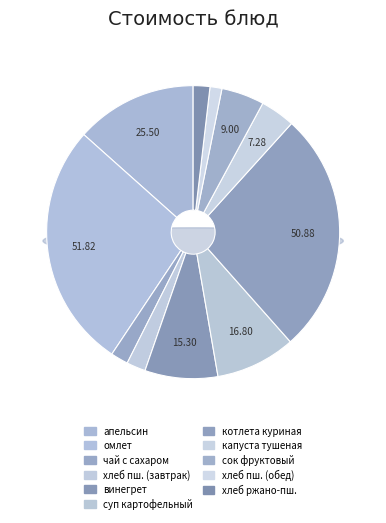

True or false: котлета куриная запеченая с овощами accounts for 27% of the total.

True